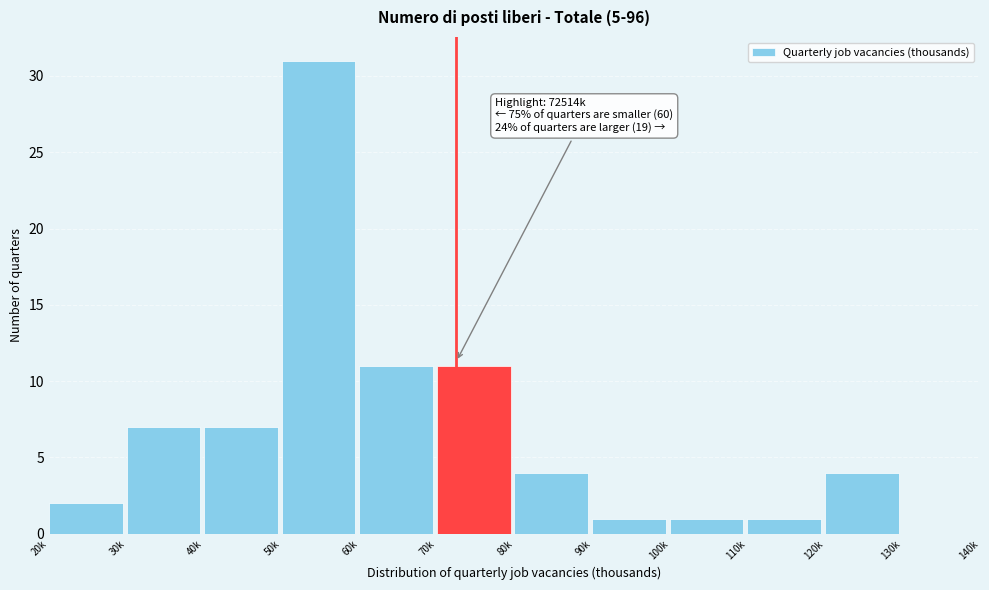

Reading left to right, extract all data points from this chart.

20k=2	30k=7	40k=7	50k=31	60k=11	70k=11	80k=4	90k=1	100k=1	110k=1	120k=4	130k=0